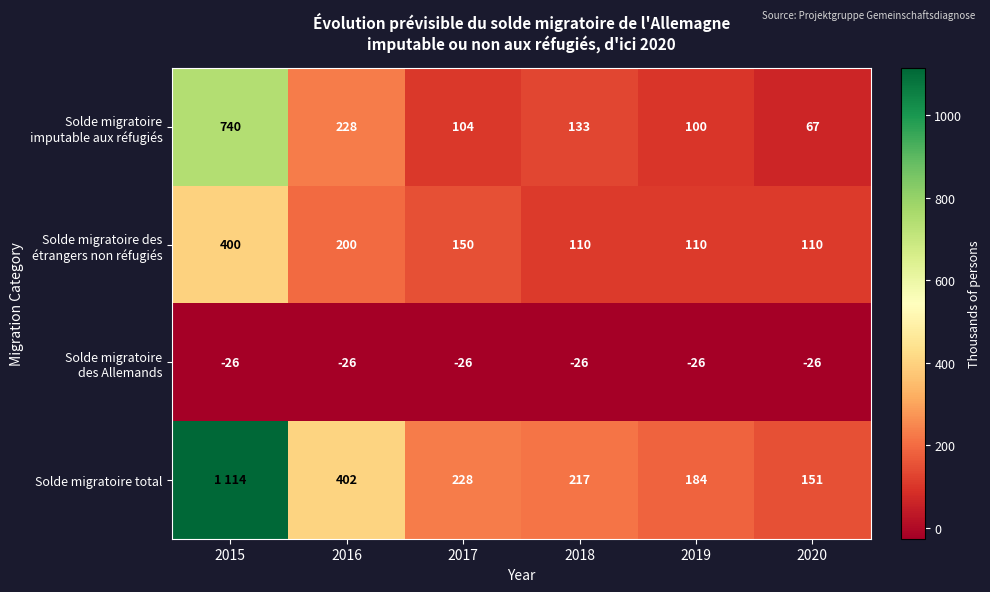

Which series changed the most between 2017 and 2020?

Solde migratoire total